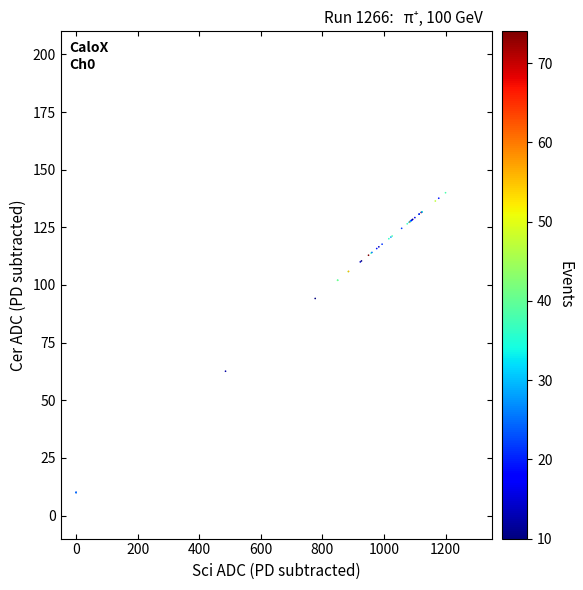

What Y value in the scatter plot is closest to 75?

62.6